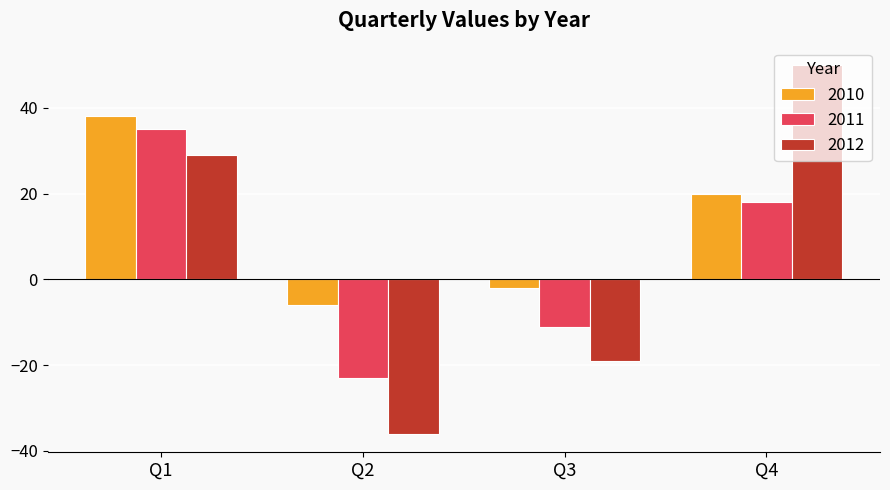

What are all the series names shown in the legend?

2010, 2011, 2012